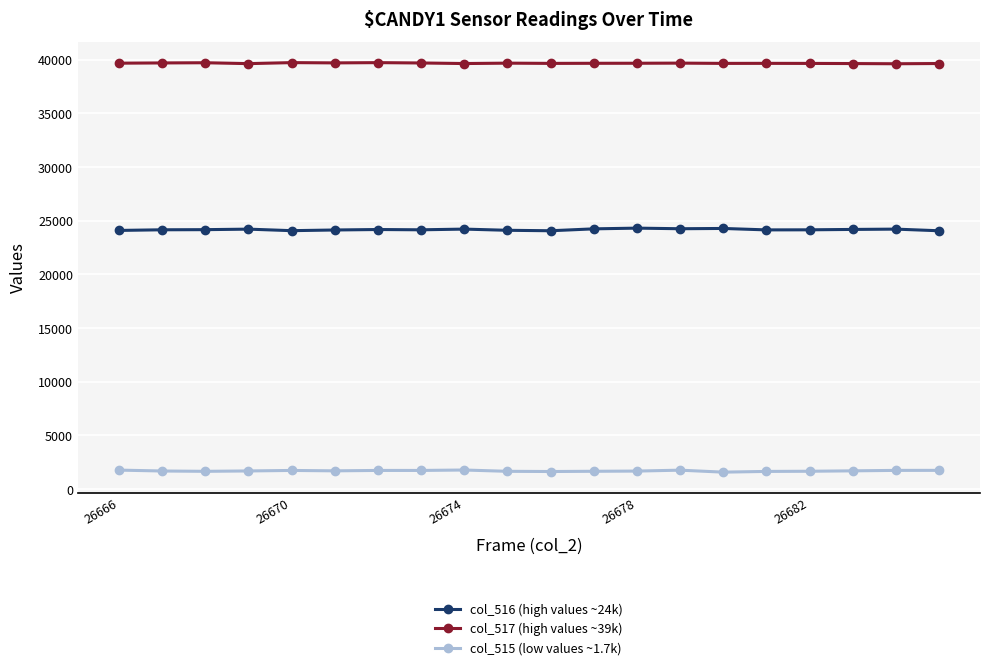

Which series has the largest total across all categories?

col_517 (high values ~39k)